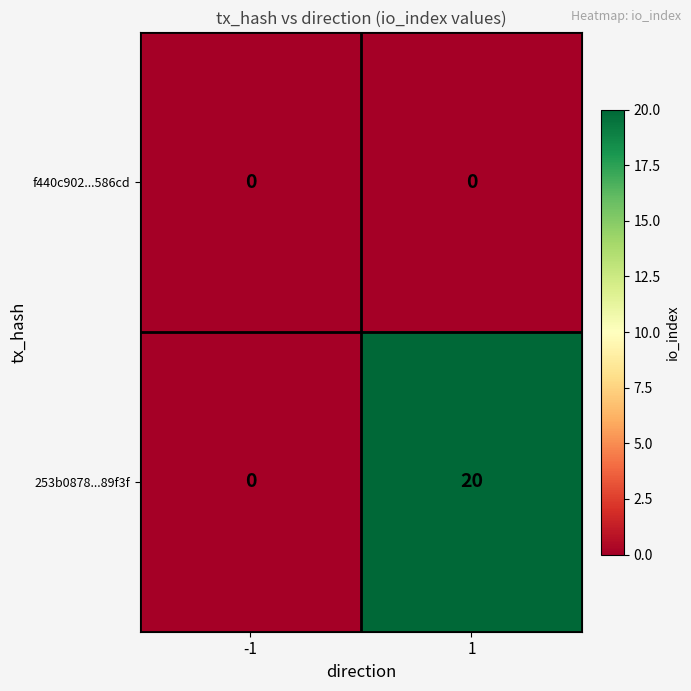

Reading left to right, transcribe all the data shown in this chart.

f440c902...586cd: 0	0
253b0878...89f3f: 0	20